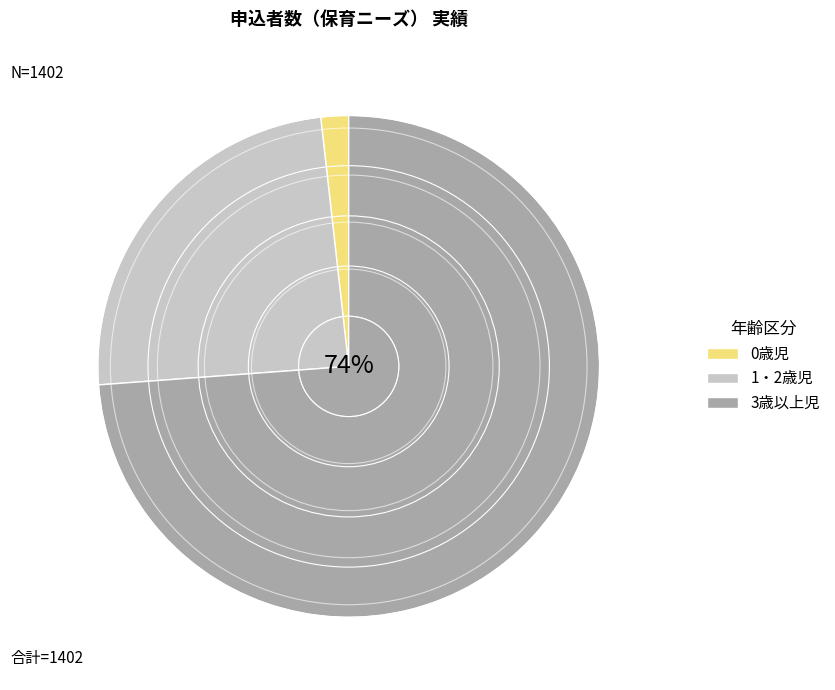

What percentage is the 0歳児 slice, to the nearest percent?

2%